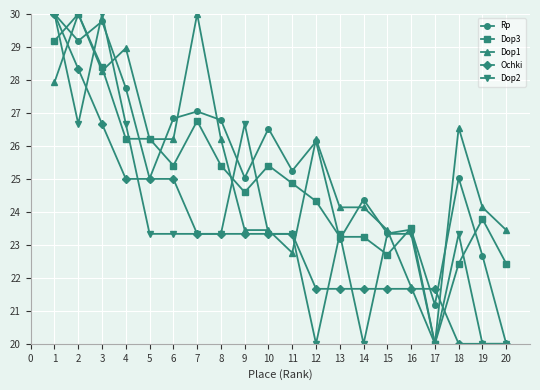

True or false: Ochki has a value of 21.7 at 15.

True